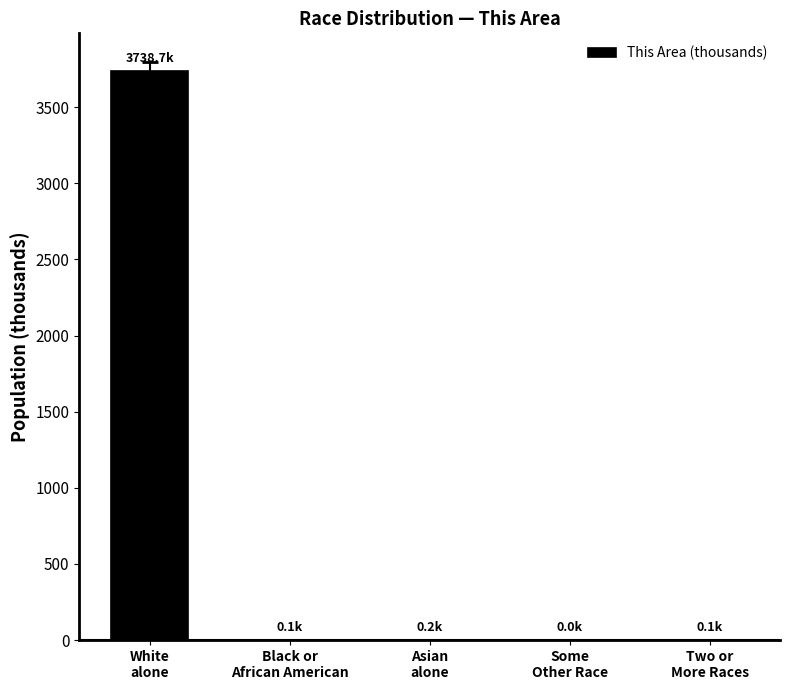

Which category has the highest value across all series?

White
alone